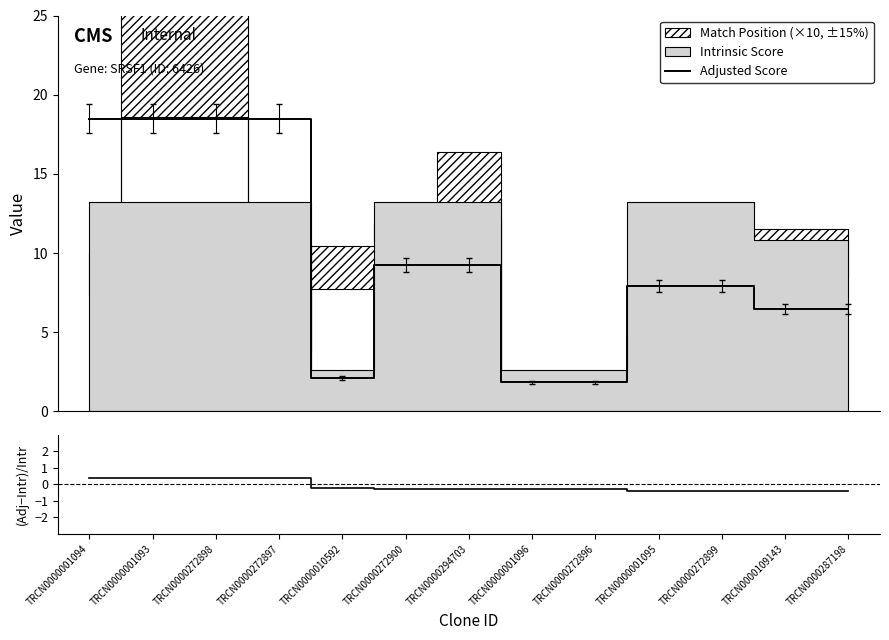

Is this an area chart (filled region under the line)?

No